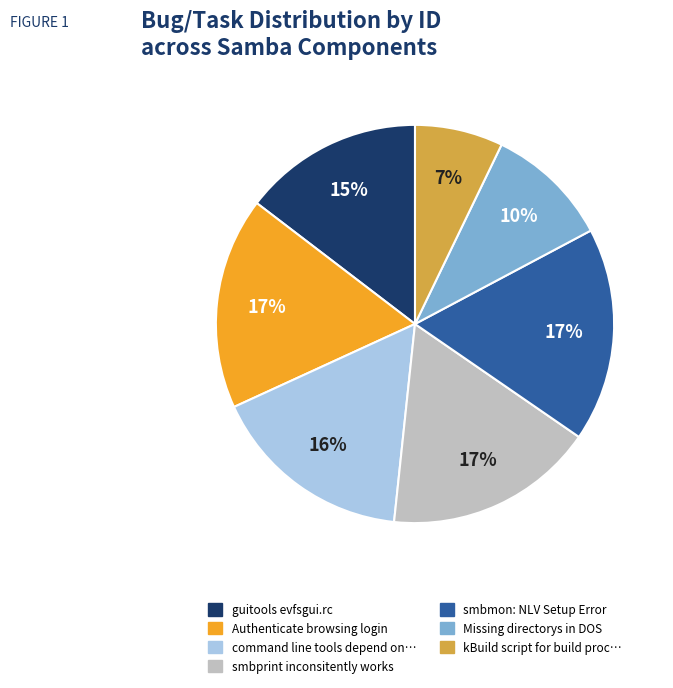

Is there a majority slice in this chart?

No